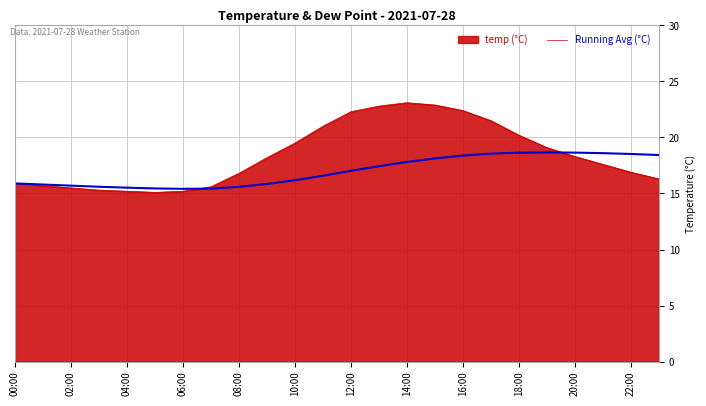

What is the smallest value displayed?

15.1